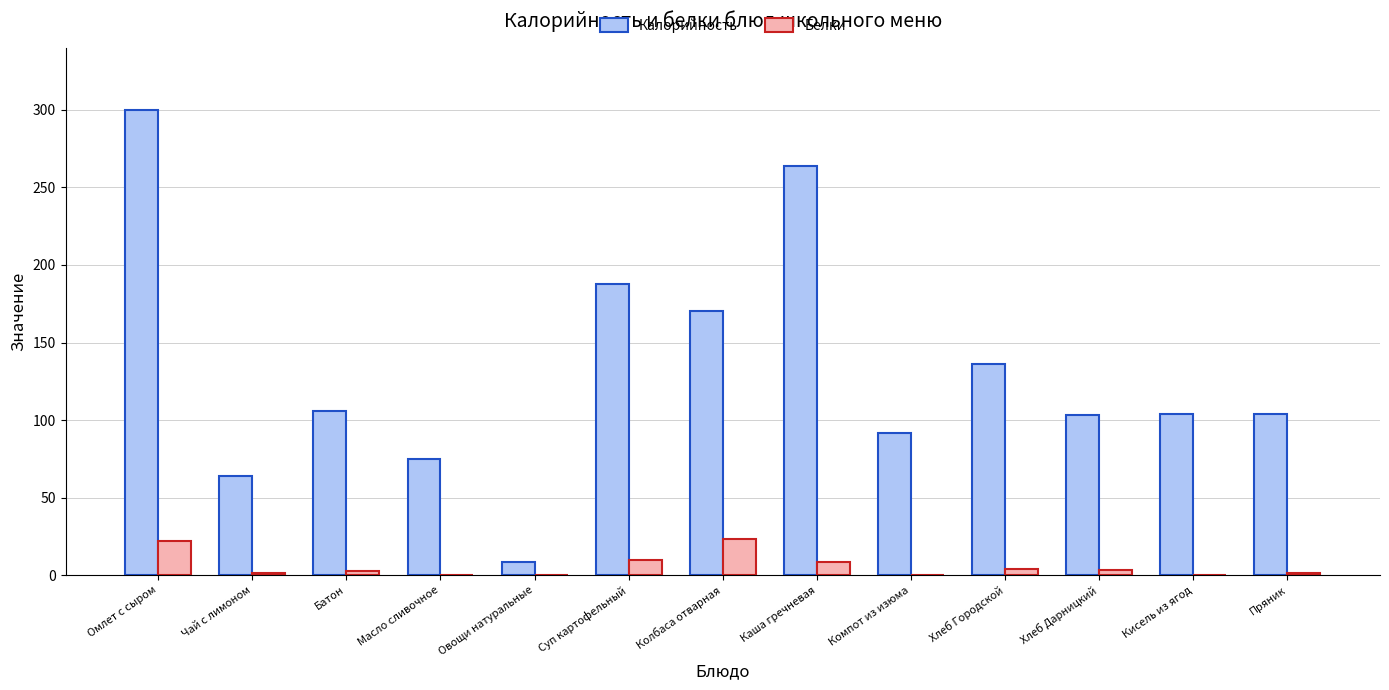

The Калорийность series shows 92.0 at Компот из изюма. True or false?

True